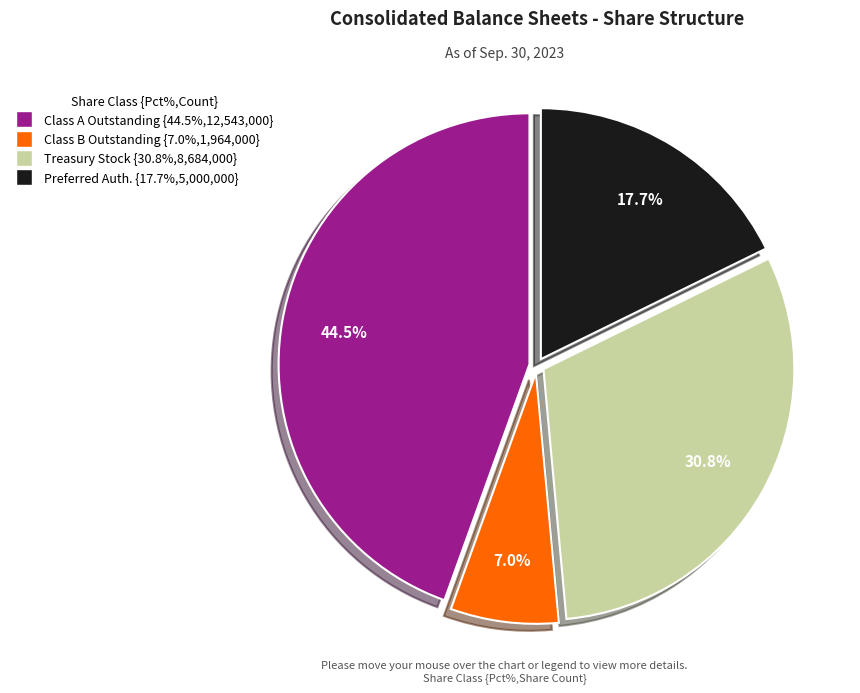

Is there a majority slice in this chart?

No